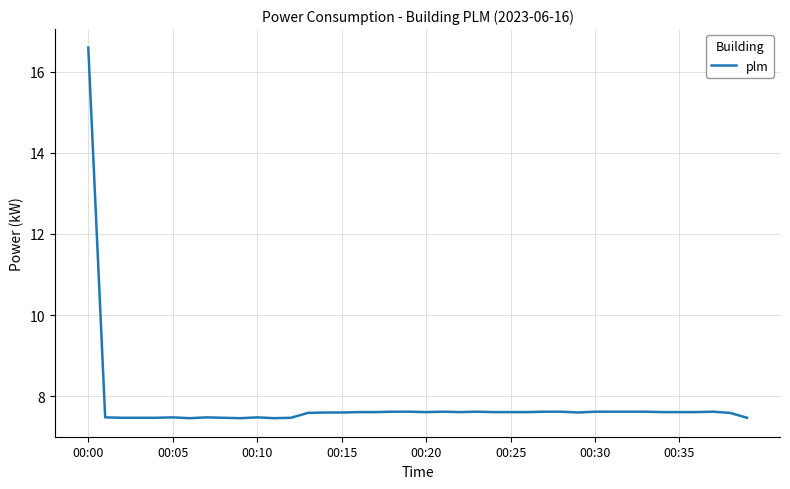

What is the difference between the maximum and minimum values?

9.1